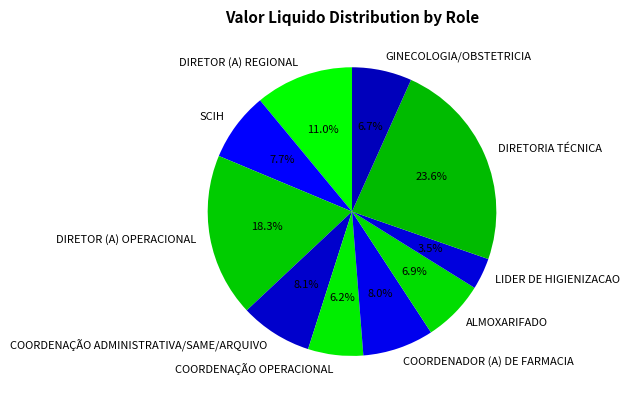

To the nearest percent, what portion does COORDENAÇÃO OPERACIONAL represent?

6%